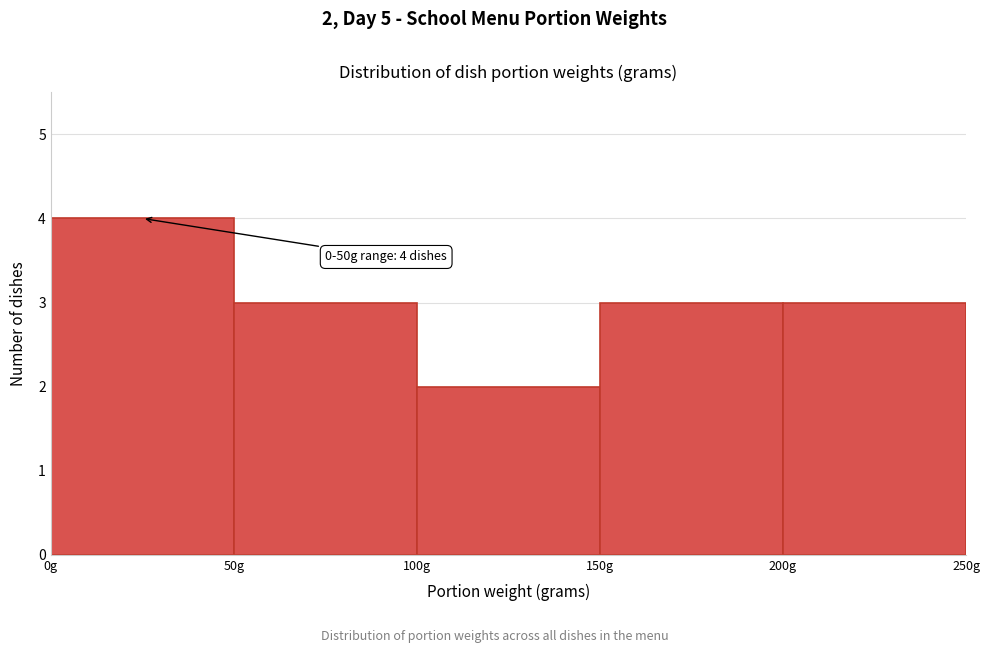

Over which range of the x-axis is the bar tallest?

0 to 50